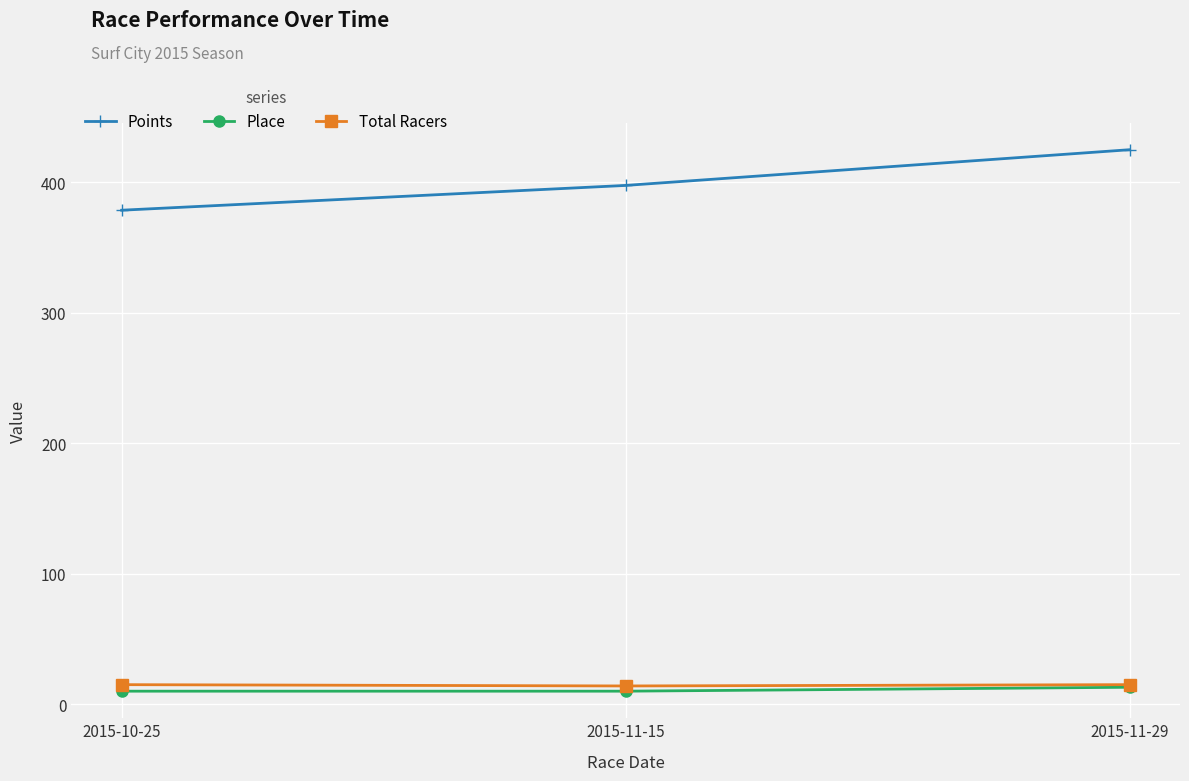

Which series has the largest range (max minus min)?

Points